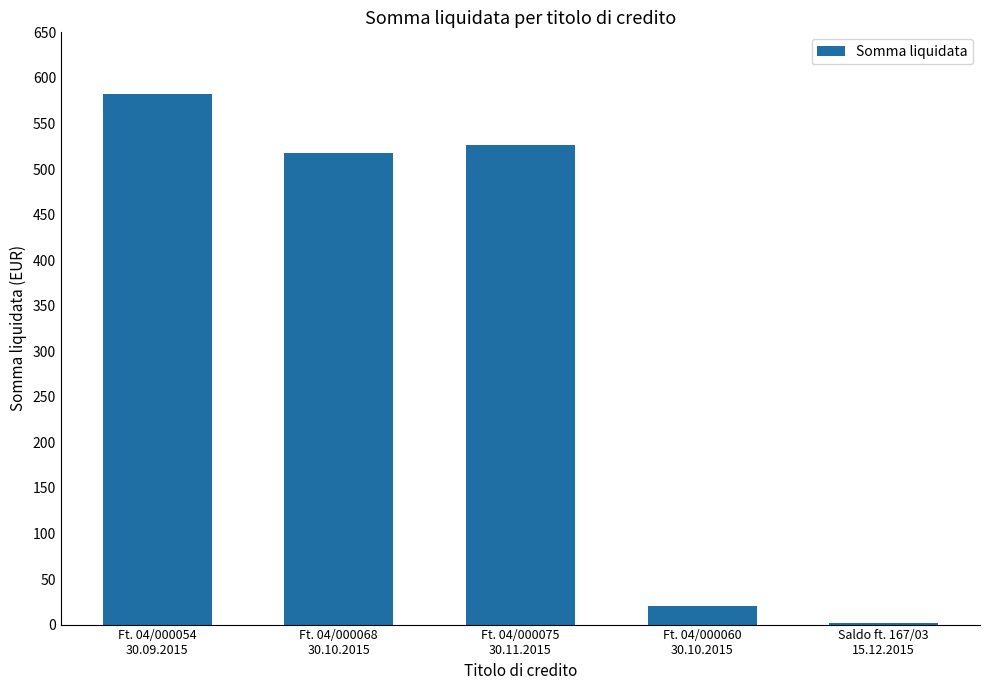

Rank the categories by value from lowest to highest.

Saldo ft. 167/03
15.12.2015, Ft. 04/000060
30.10.2015, Ft. 04/000068
30.10.2015, Ft. 04/000075
30.11.2015, Ft. 04/000054
30.09.2015